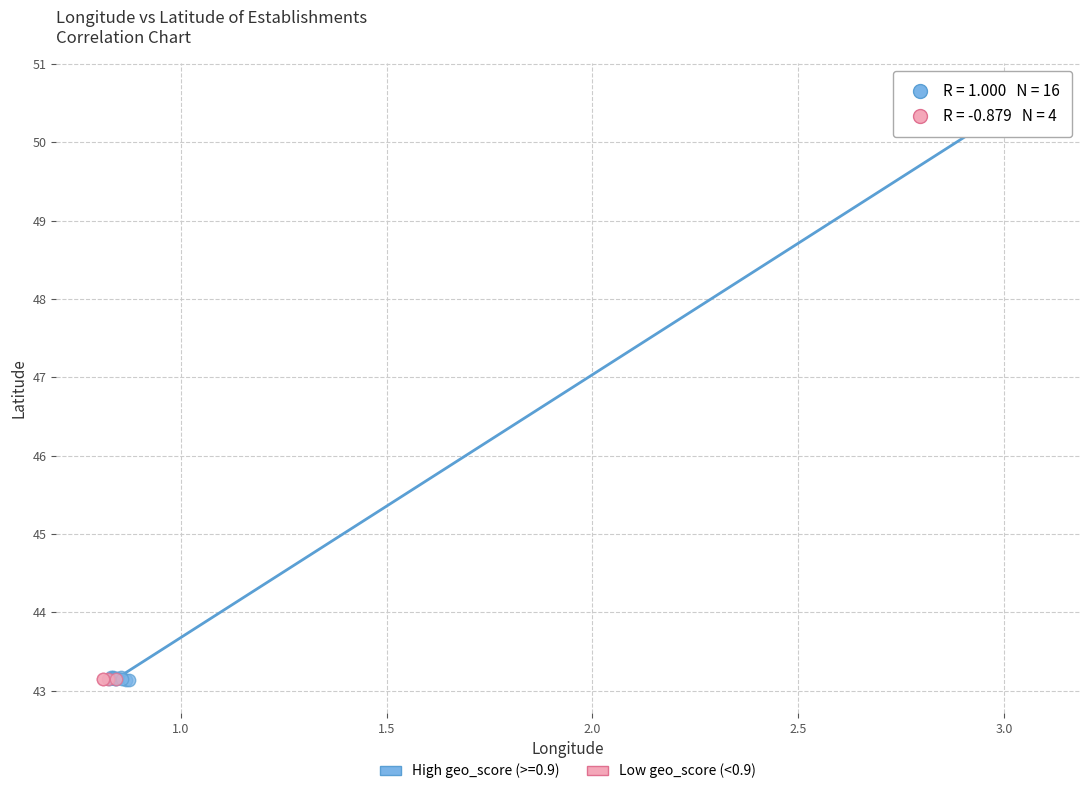

Which series has the largest Y range (max minus min)?

High geo_score (>=0.9)